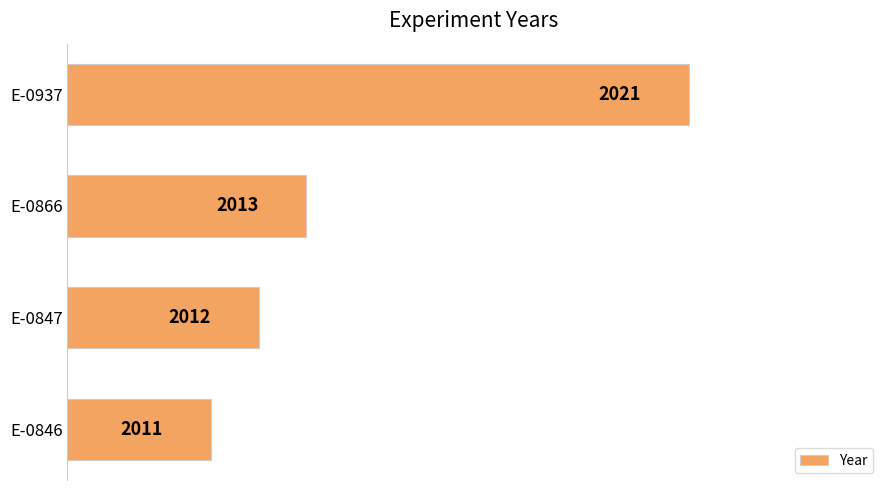

Rank the categories by value from highest to lowest.

E-0937, E-0866, E-0847, E-0846